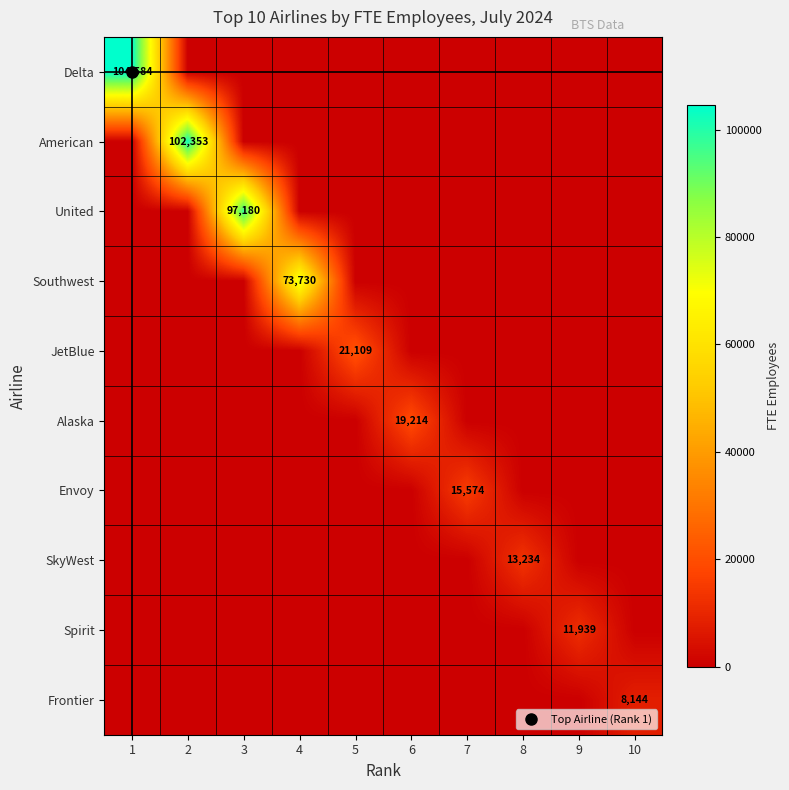

How many values in the Alaska series exceed 0?

1